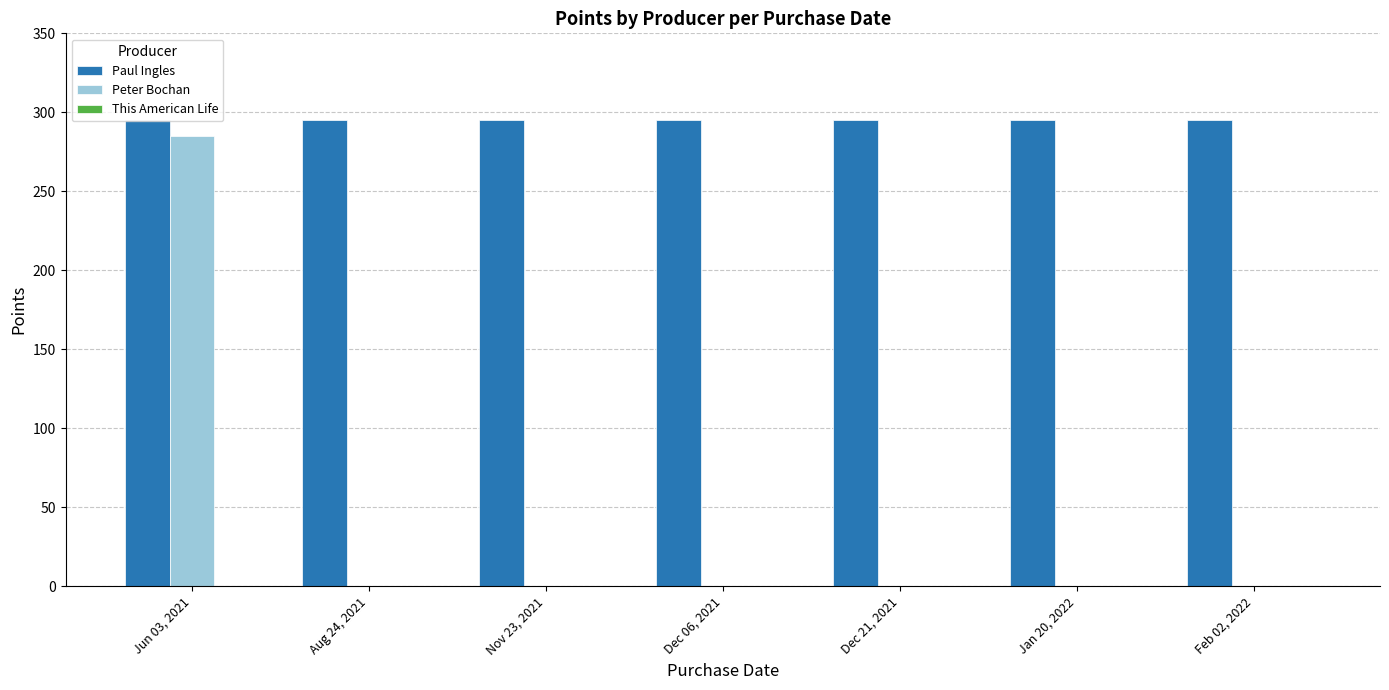

Between Jun 03, 2021 and Jan 20, 2022, which series saw the biggest shift?

Peter Bochan